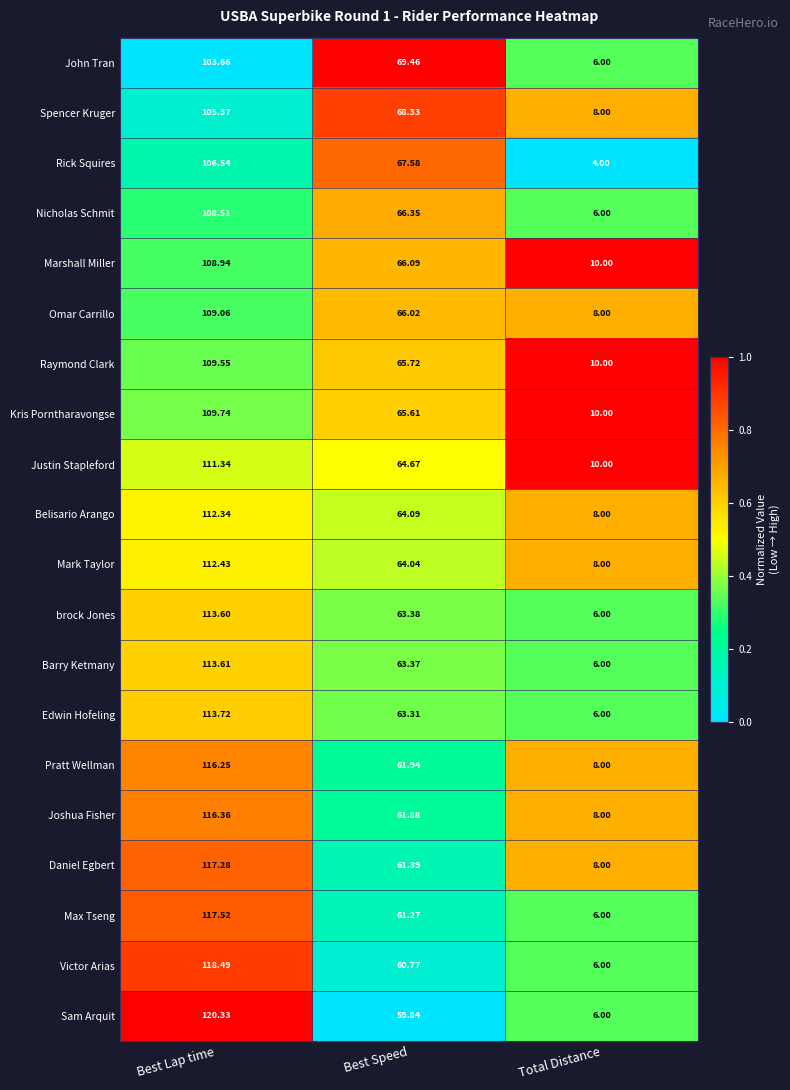

Is the value of Spencer Kruger at Total Distance greater than the value of Justin Stapleford at Best Lap time?

No